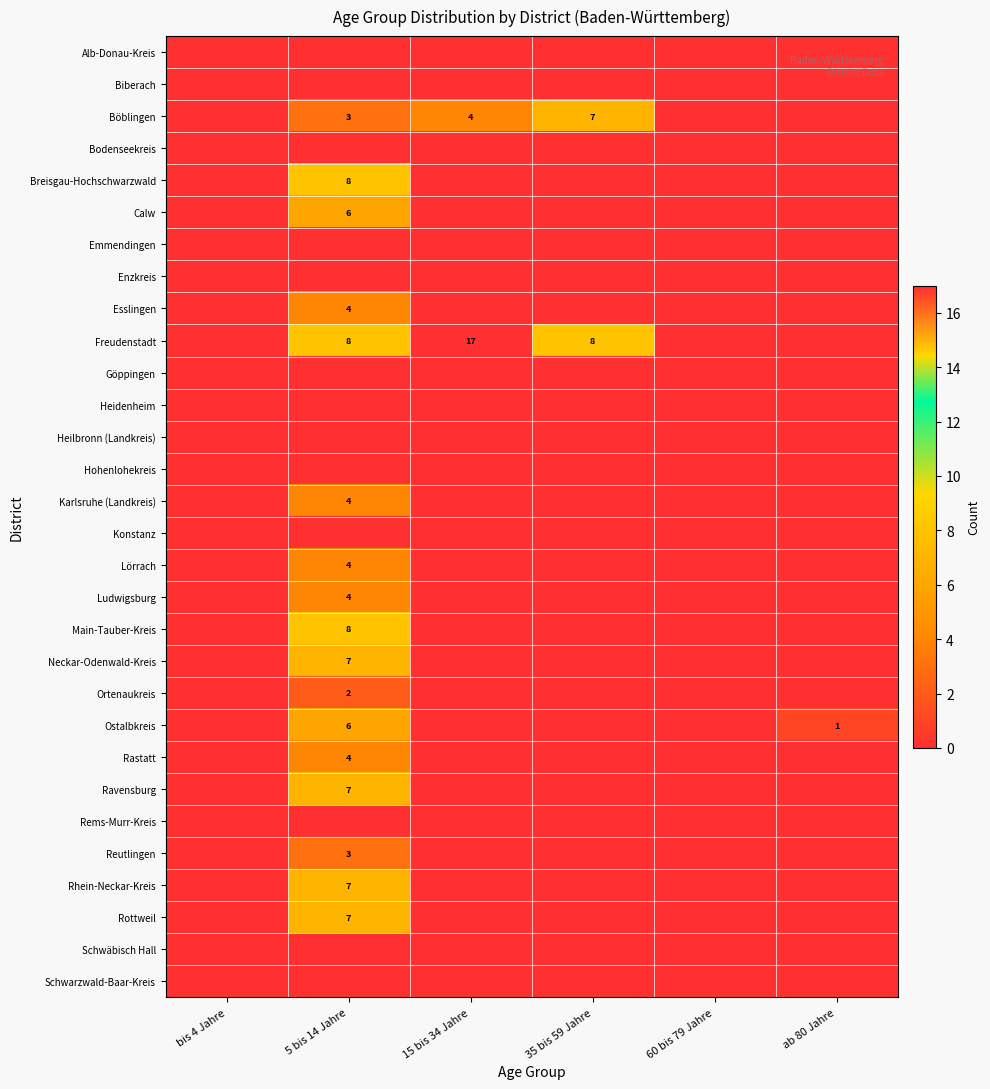

How many series are shown in this chart?

30